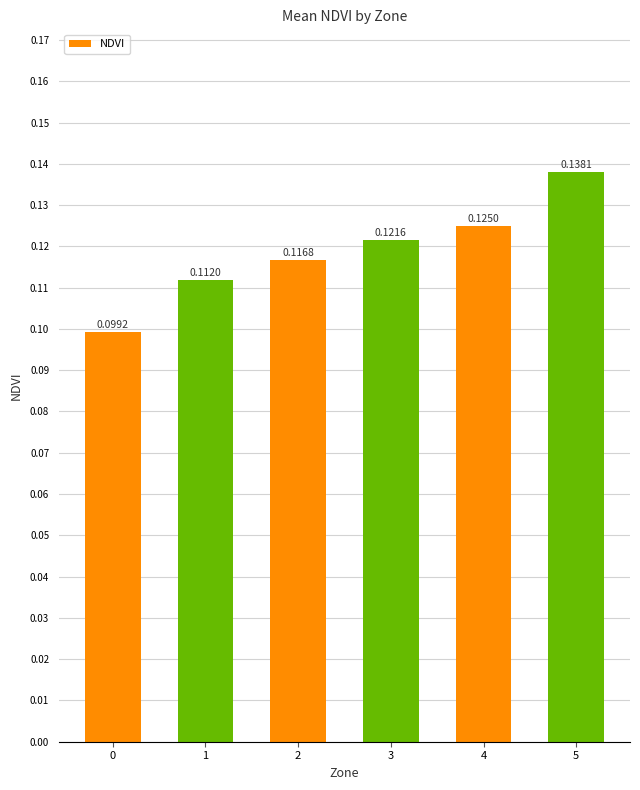

How many data points does each series have?

6